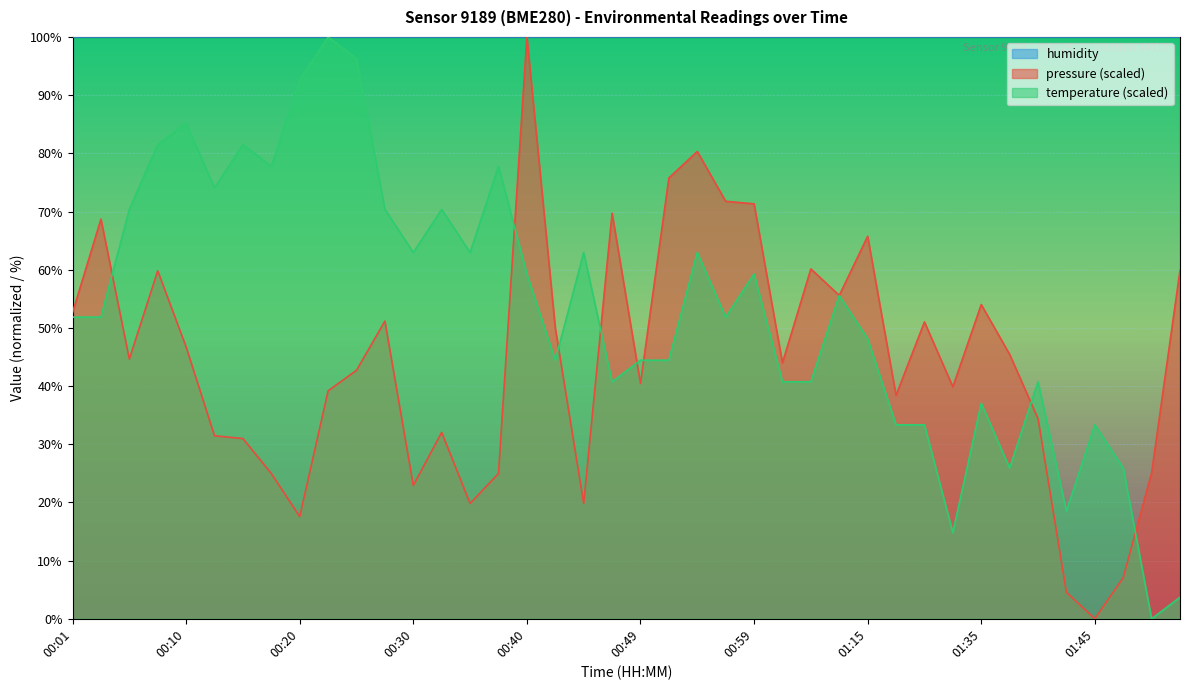

How many times do pressure_norm and temperature cross each other?

8